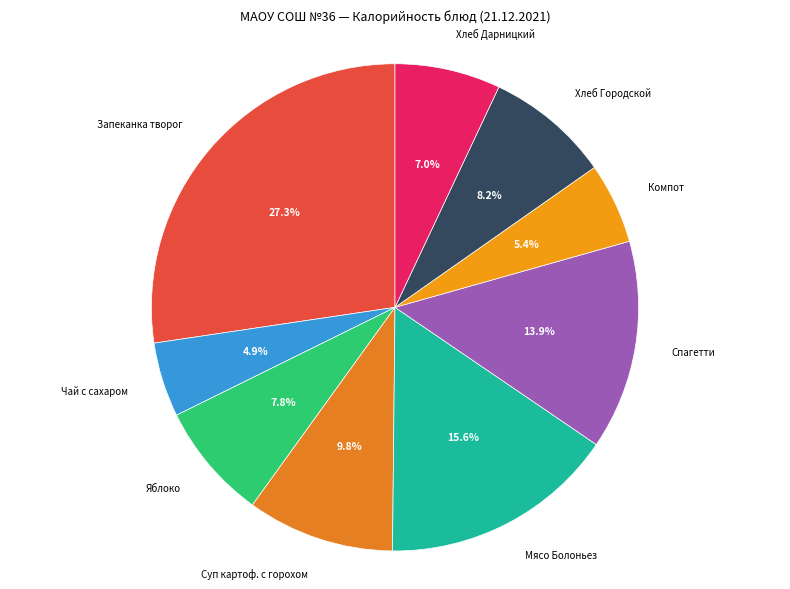

Is there a majority slice in this chart?

No